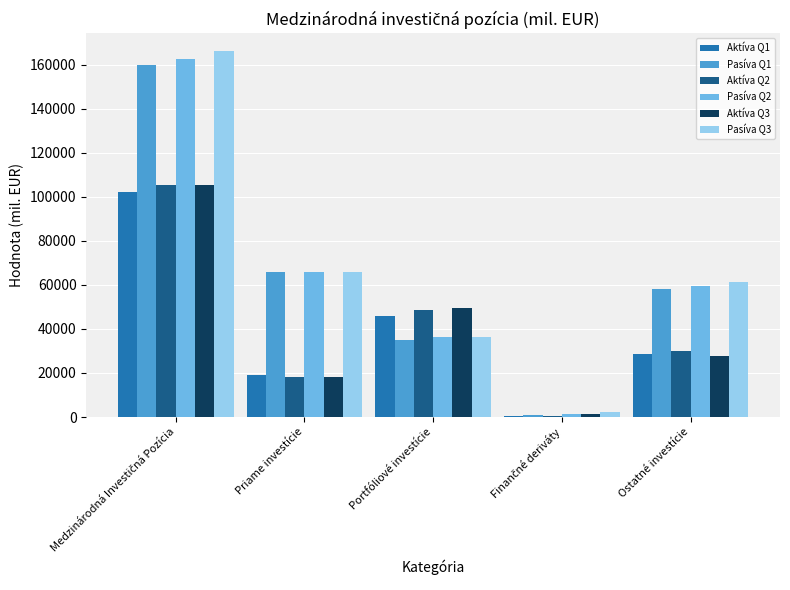

What is the total value across all series at Ostatné investície?

264787.9